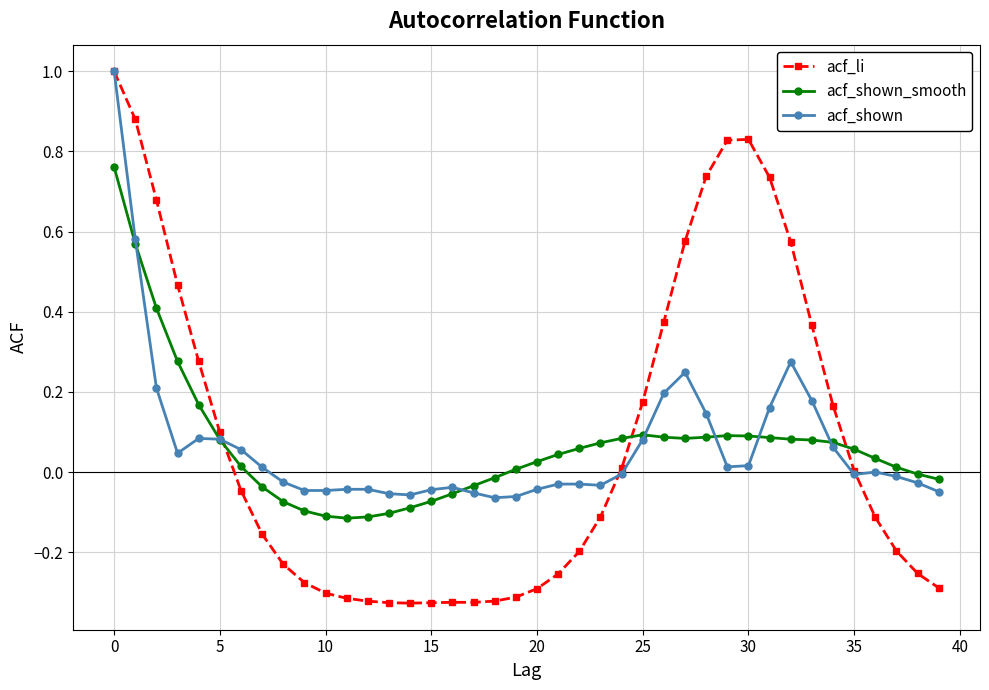

Which series has the largest range (max minus min)?

acf_li